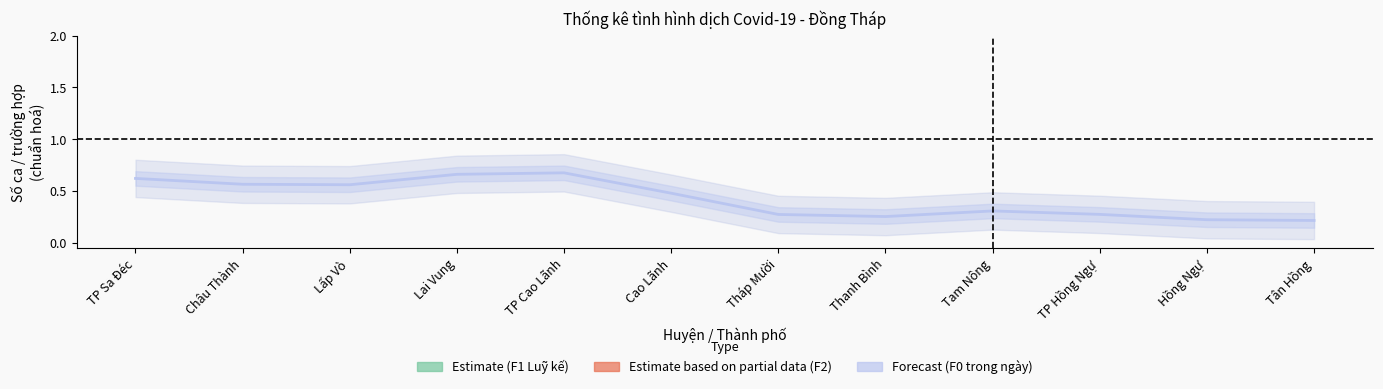

What is the sum of the Estimate (F1 Luỹ kế) values at TP Cao Lãnh and Lấp Vò?

84.6